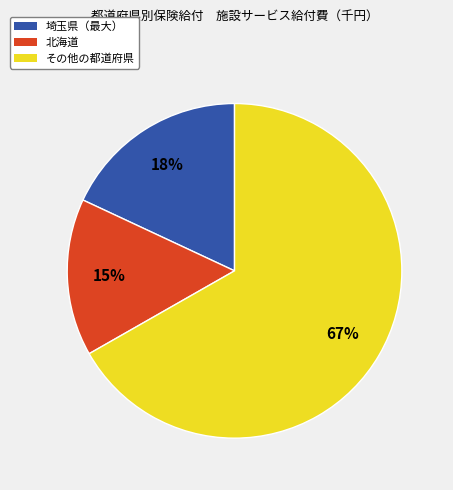

Is there a majority slice in this chart?

Yes